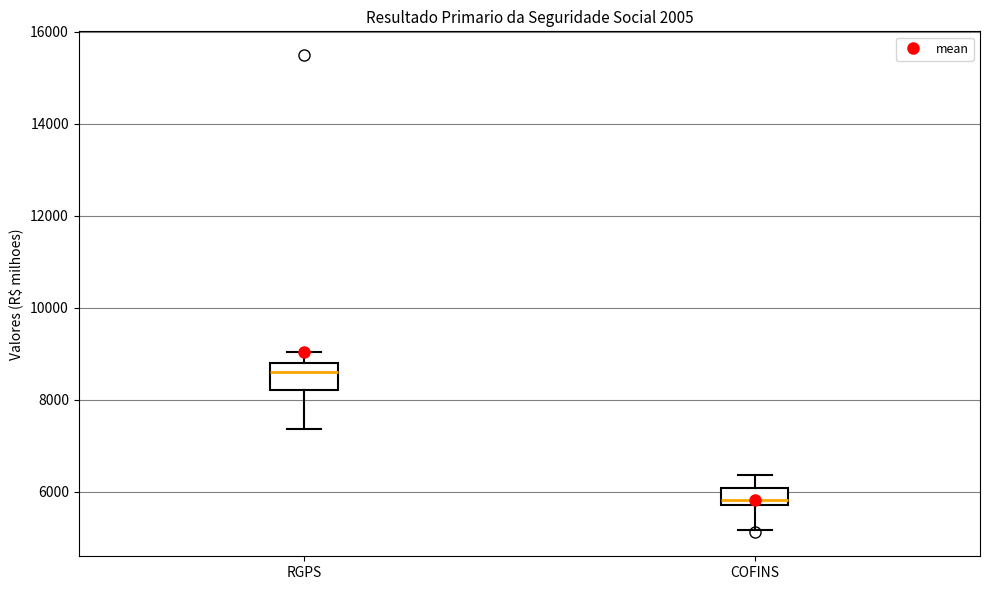

Where is the upper edge of the box for RGPS on the y-axis? The values are not printed on the chart, so give them approximately, as read against the axis.

8800